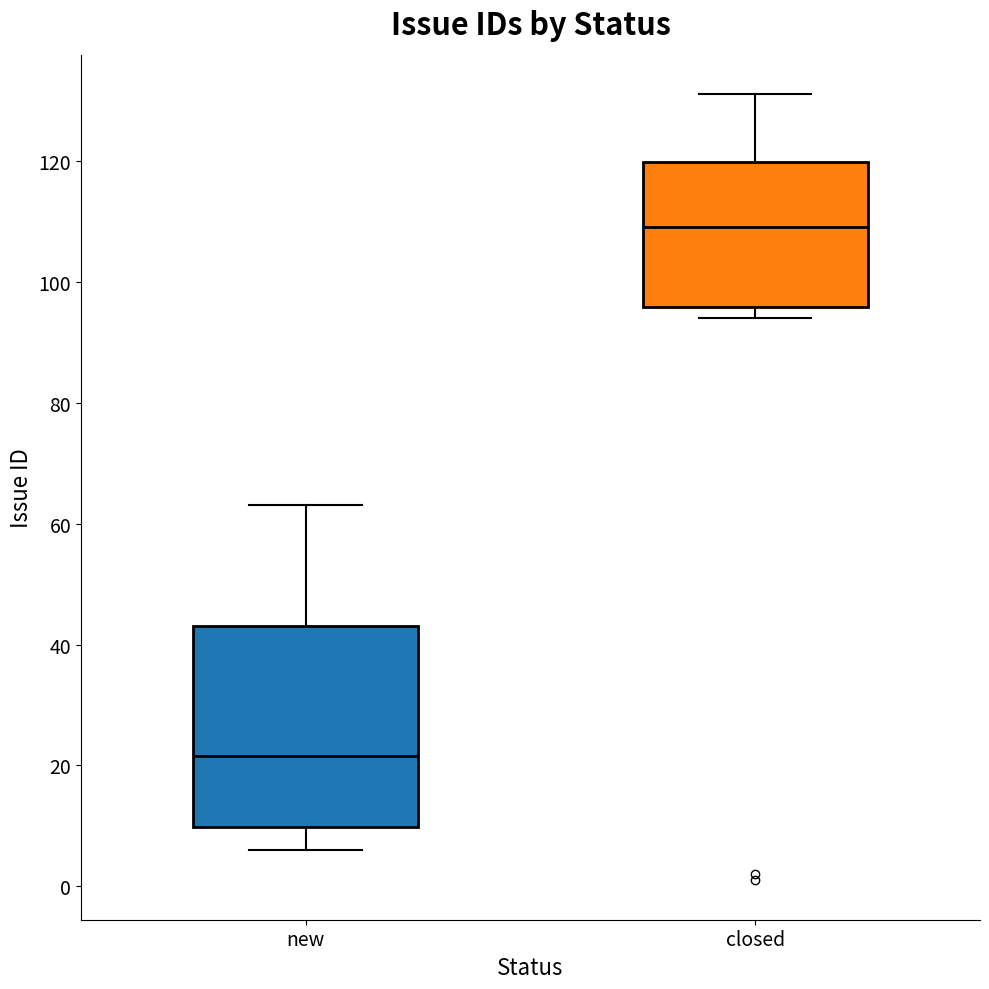

Reading left to right, transcribe this box plot: for each box, give where its median line is, the range the box spans, and where its two whiskers end, as read against the y-axis. The values are not printed on the chart, so give them approximately, as read against the axis.

new: median 22, box 10 to 44, whiskers 6 to 64
closed: median 110, box 96 to 120, whiskers 94 to 132